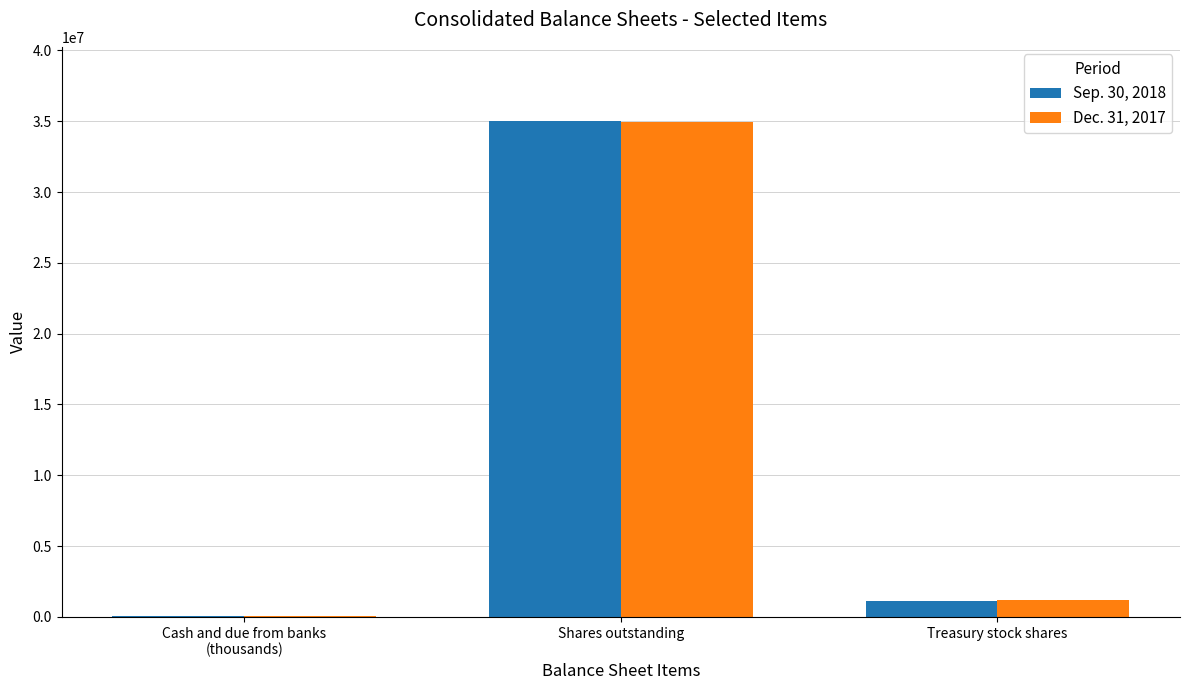

At which category is the sum across all series the highest?

Shares outstanding